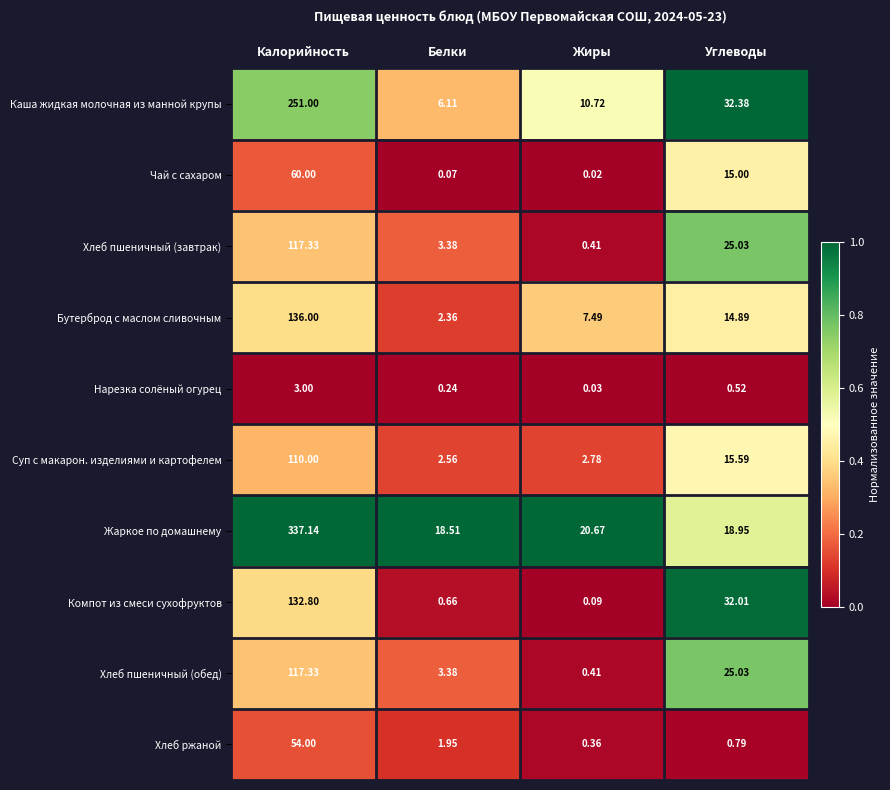

Rank the categories by Хлеб пшеничный (обед) value from highest to lowest.

Калорийность, Углеводы, Белки, Жиры